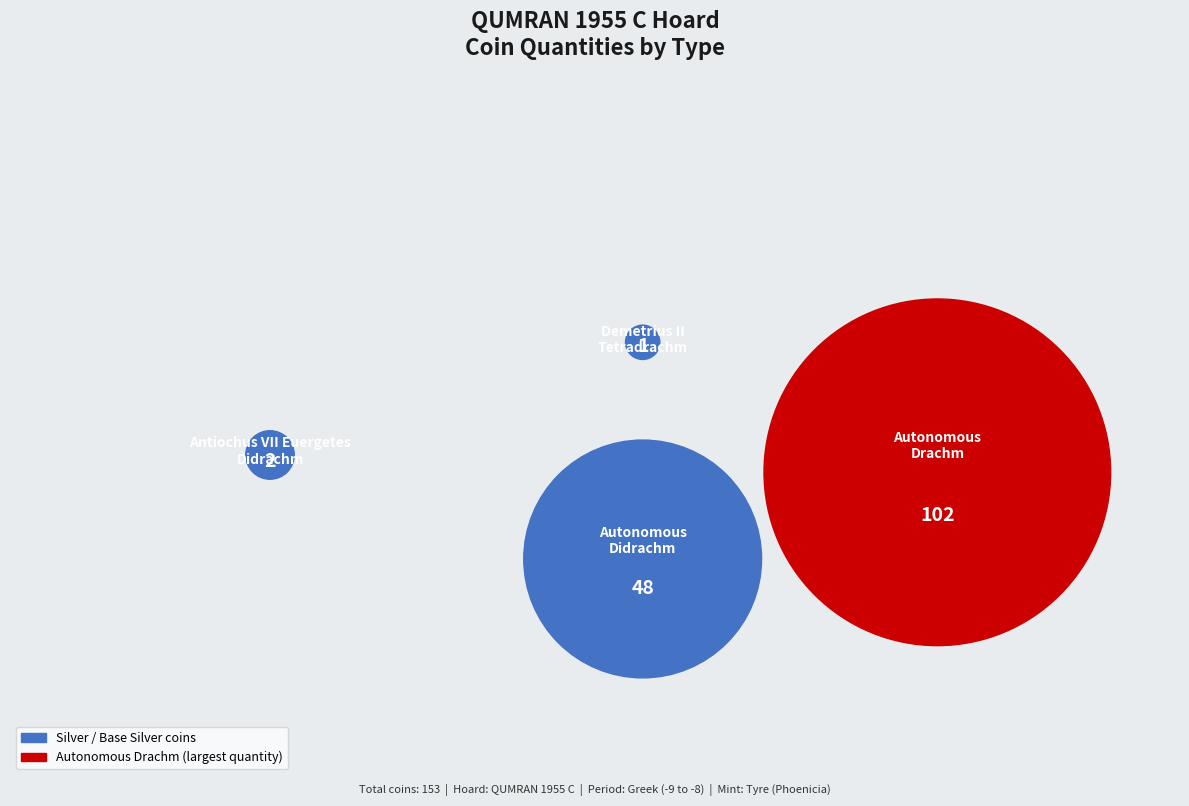

Is Autonomous
Drachm the majority of the pie?

Yes